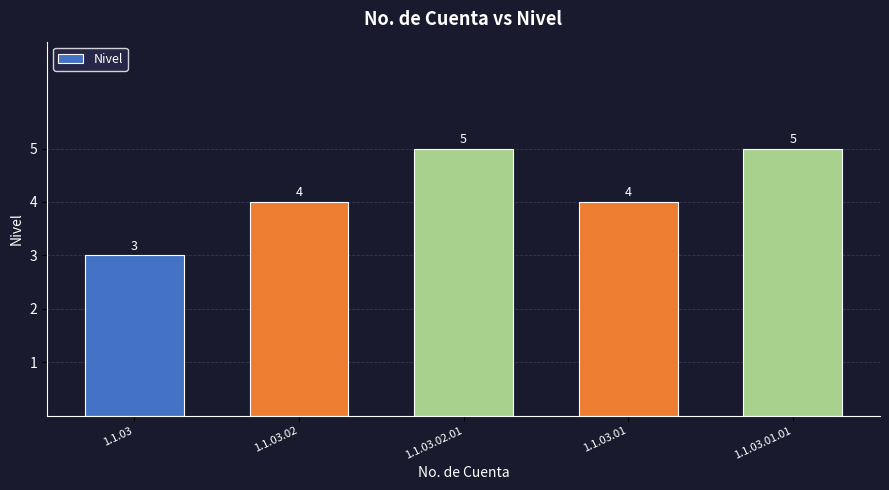

At which category does the chart reach its minimum across all series?

1.1.03